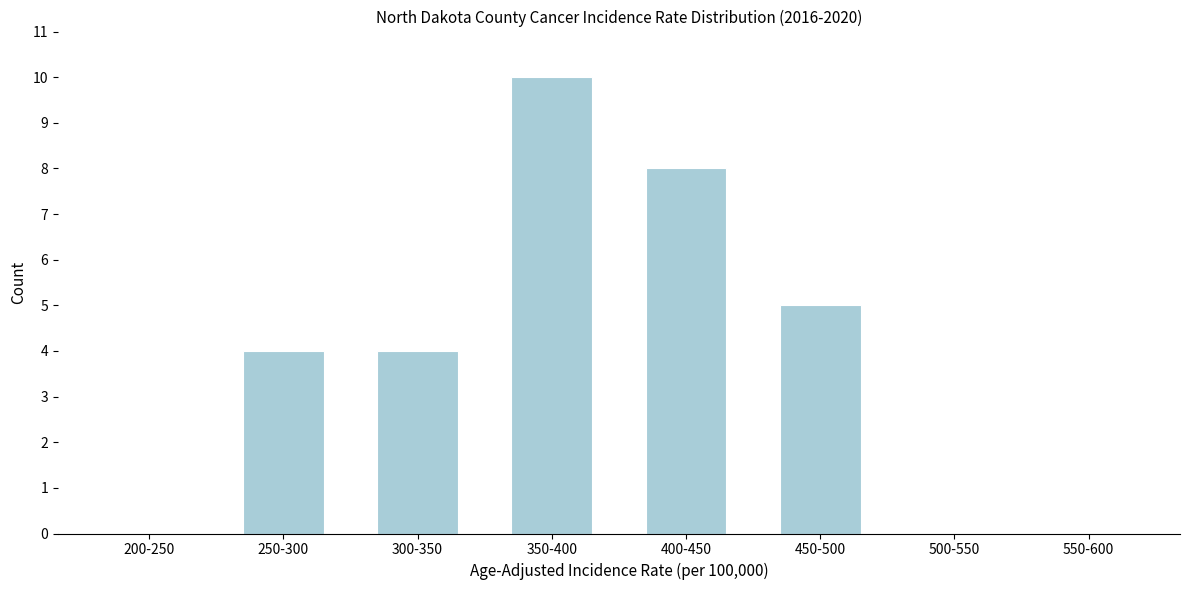

Reading left to right, list all the values displayed in this chart.

200-250=0	250-300=4	300-350=4	350-400=10	400-450=8	450-500=5	500-550=0	550-600=0